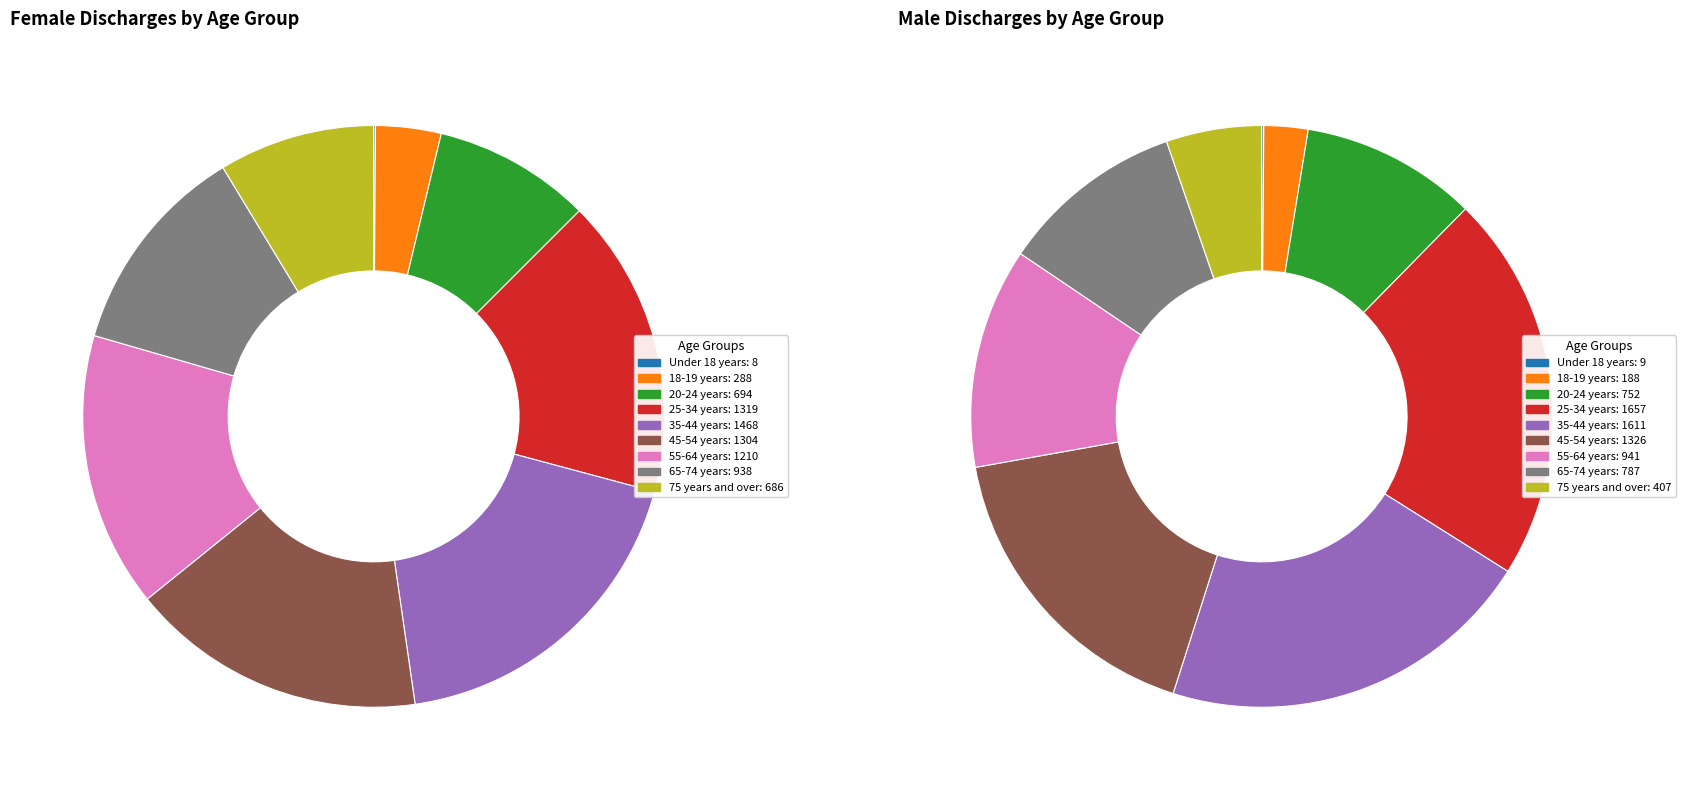

At 45-54 years, list the series in order from smallest to largest.

Female Discharges, Male Discharges